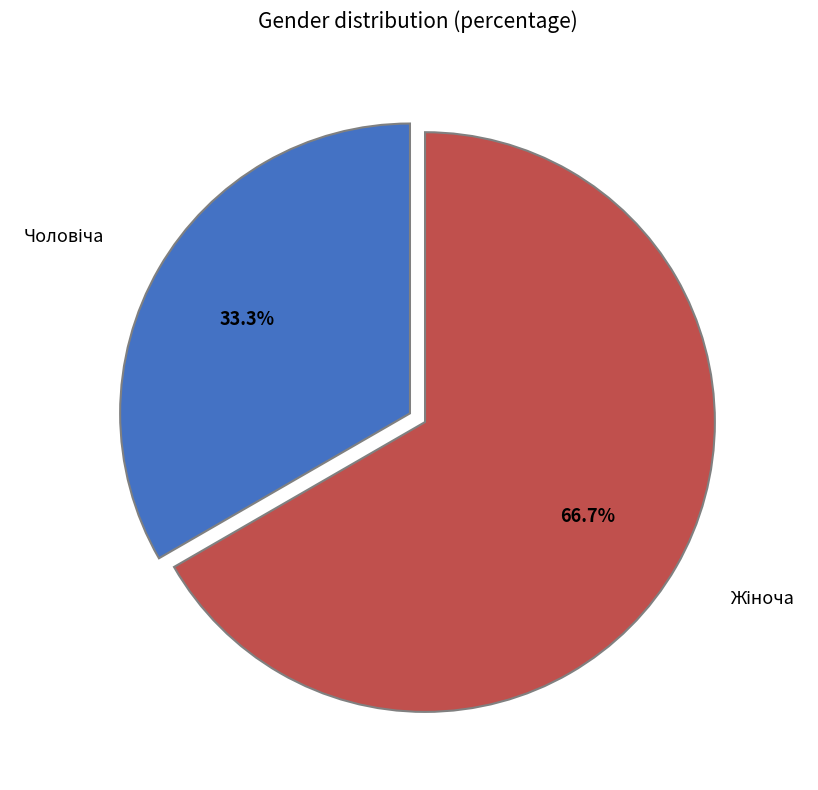

Is there a majority slice in this chart?

Yes